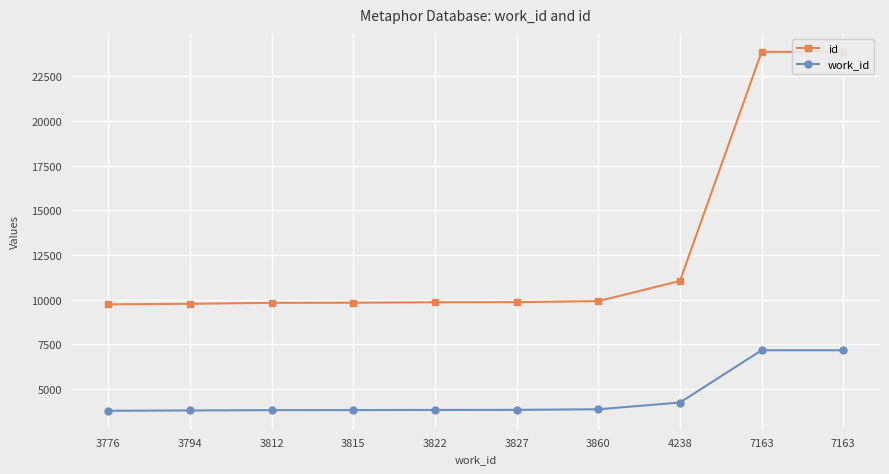

True or false: id has a value of 9764 at 3794.

True